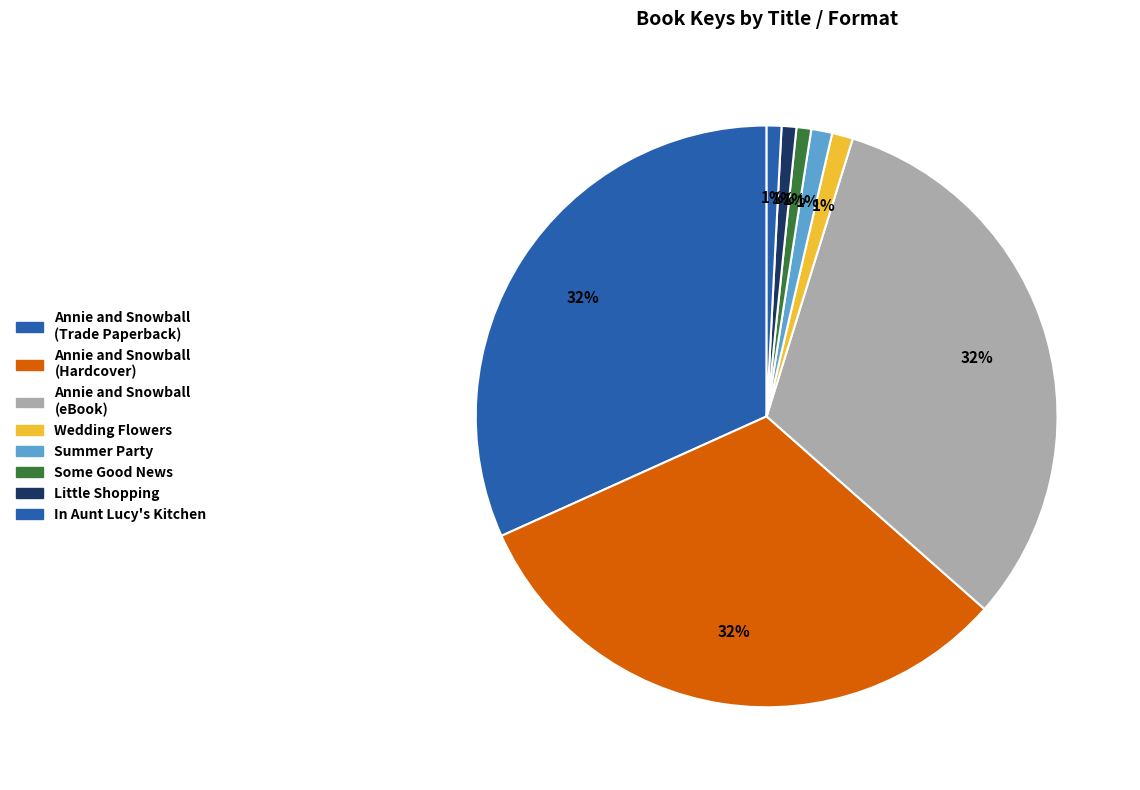

How many segments does this pie chart have?

8